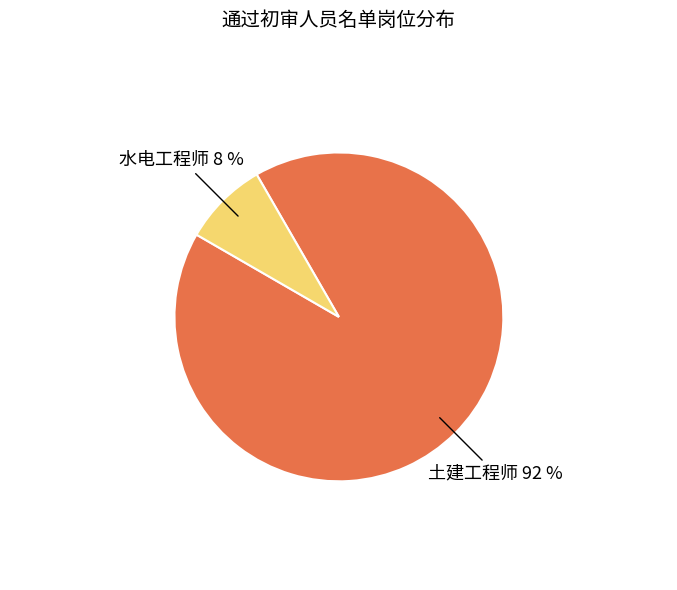

Is there a majority slice in this chart?

Yes